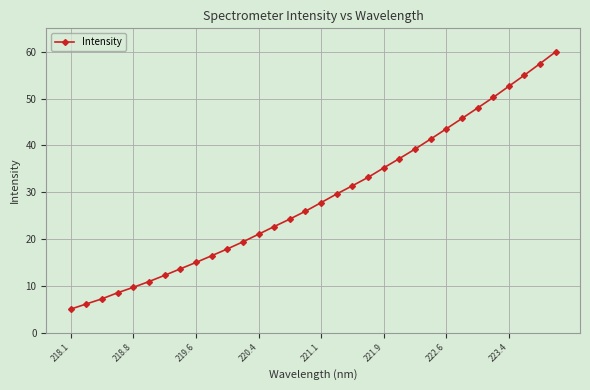

What is the value of the 10th point from the left?

16.4